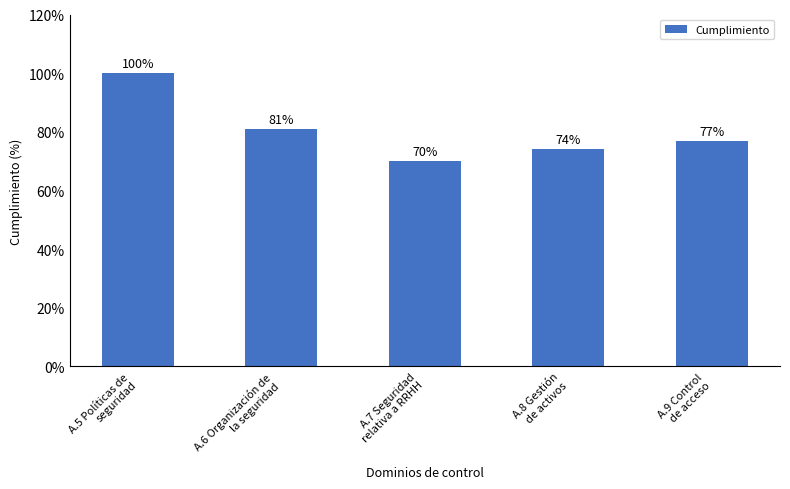

Are the bars horizontal?

No